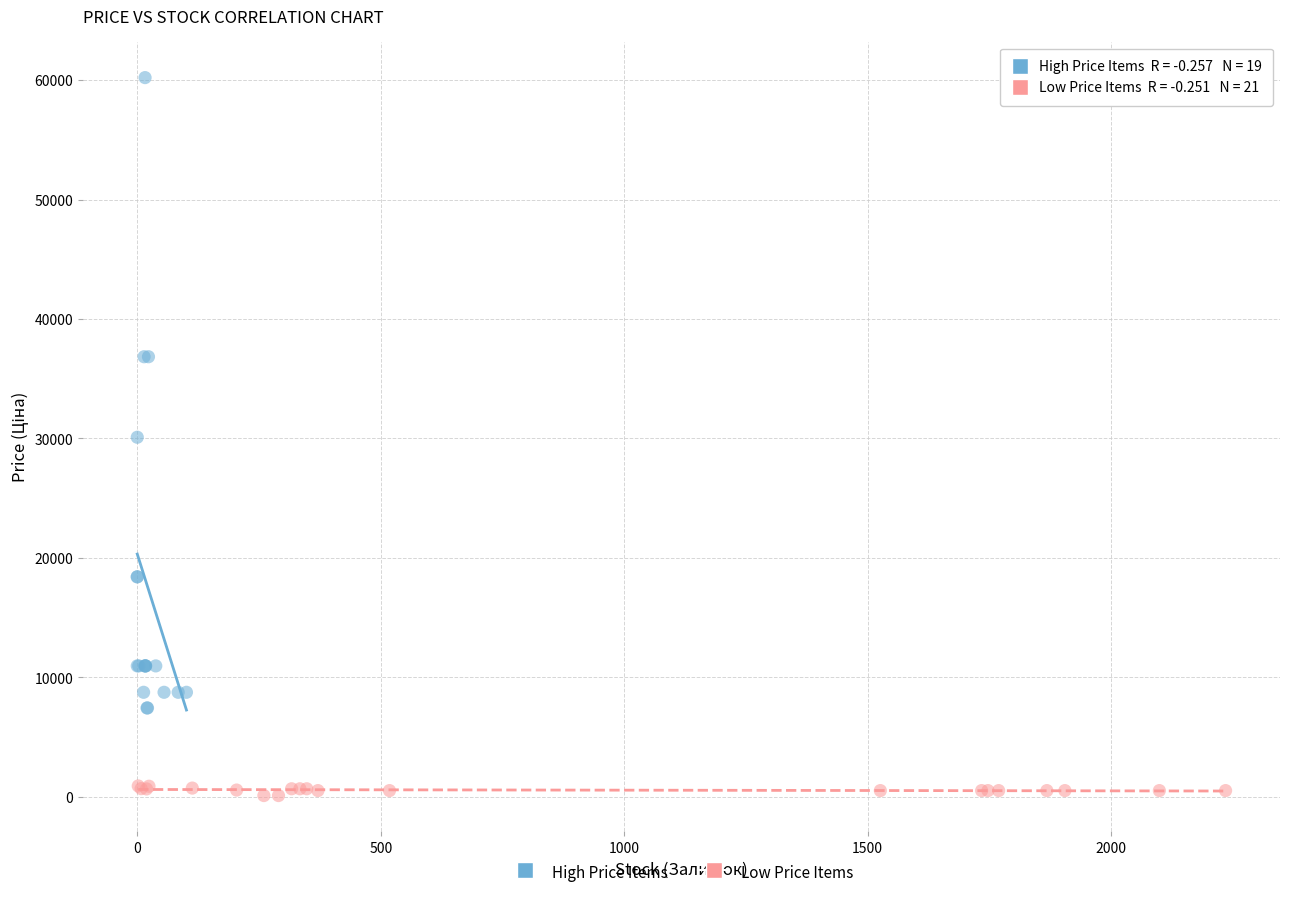

Which series reaches the minimum Y coordinate?

Low Price Items